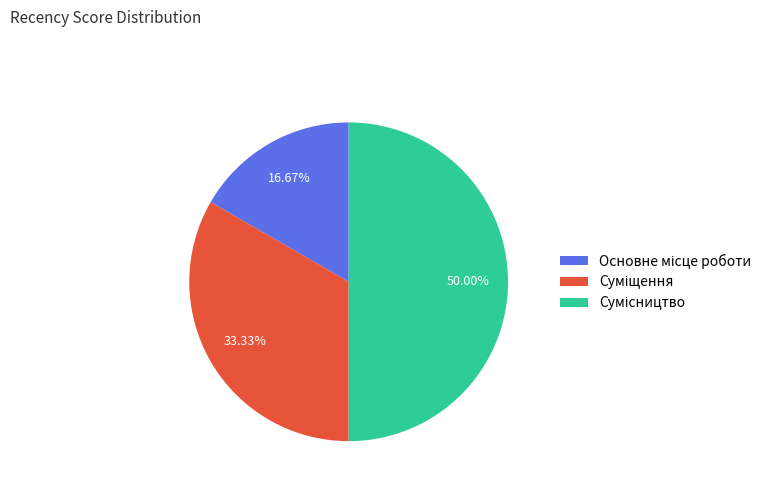

Count the number of slices in the pie.

3